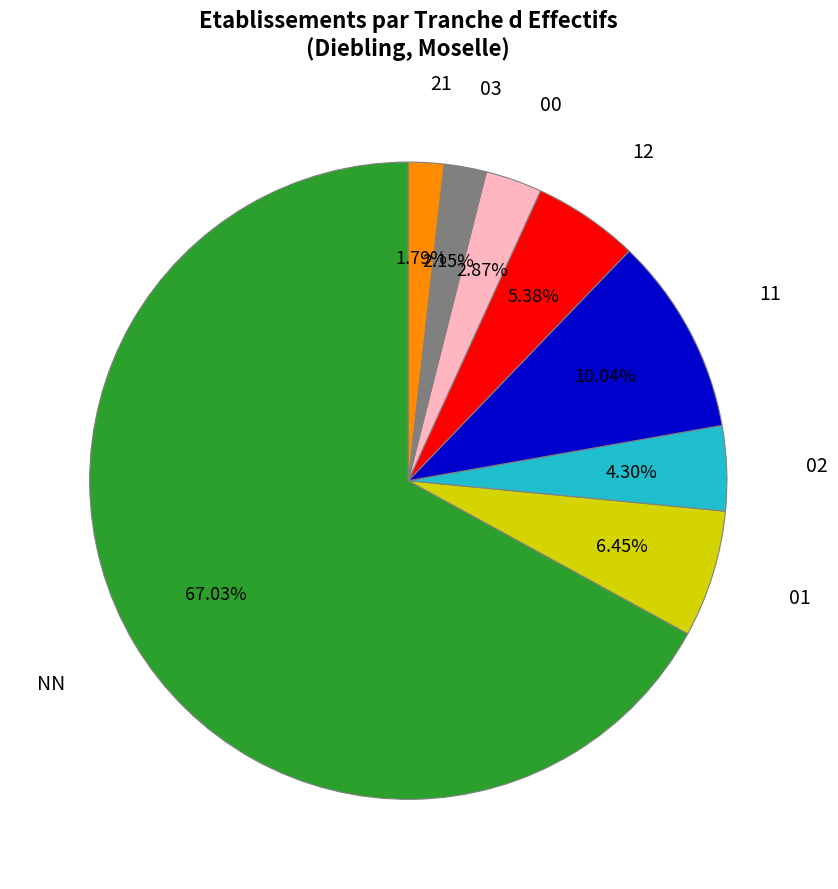

Combined, do 00 and 12 account for over 50%?

No